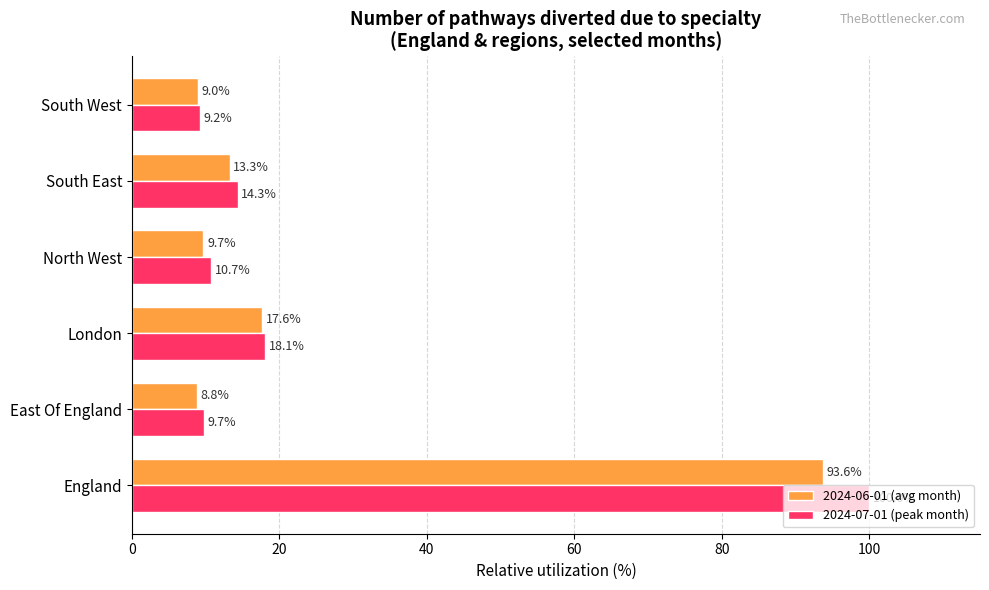

The value of 2024-07-01 (peak month) at London is 18.1. True or false?

True